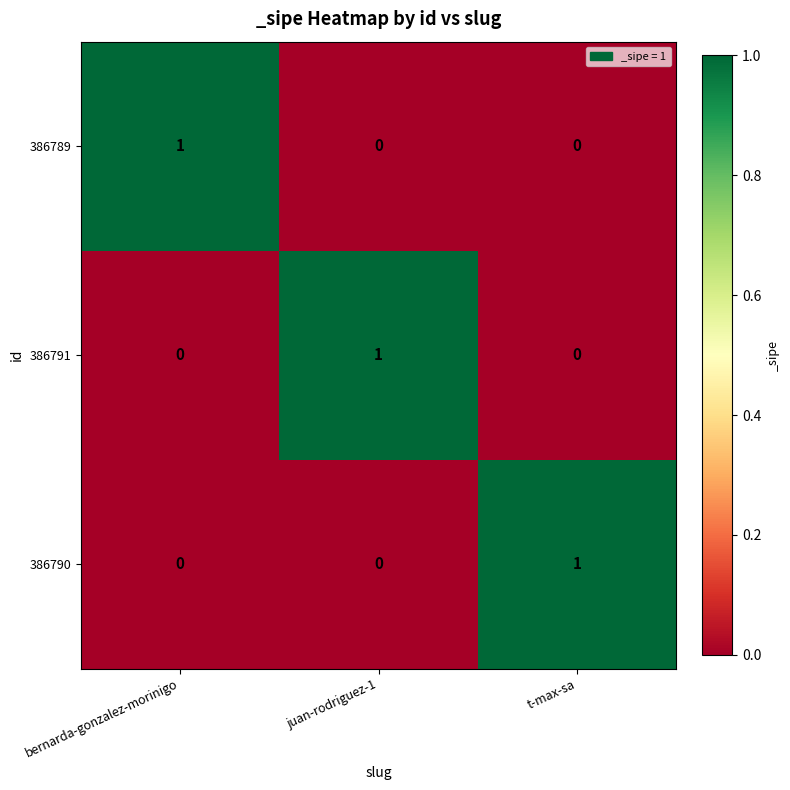

Is the value of 386791 at juan-rodriguez-1 greater than the value of 386789 at juan-rodriguez-1?

Yes